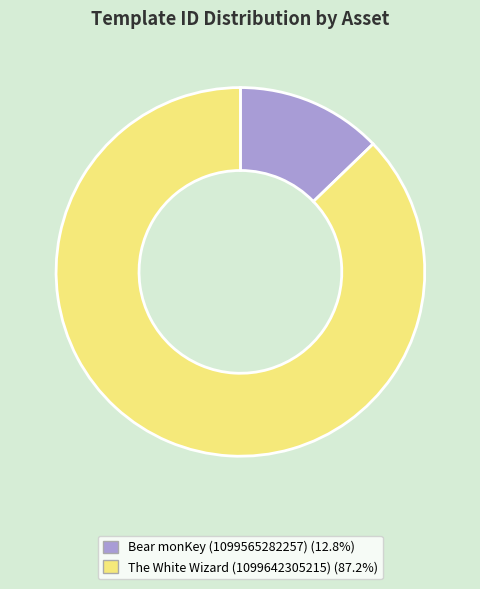

Rank the categories by value from lowest to highest.

Bear monKey (1099565282257), The White Wizard (1099642305215)